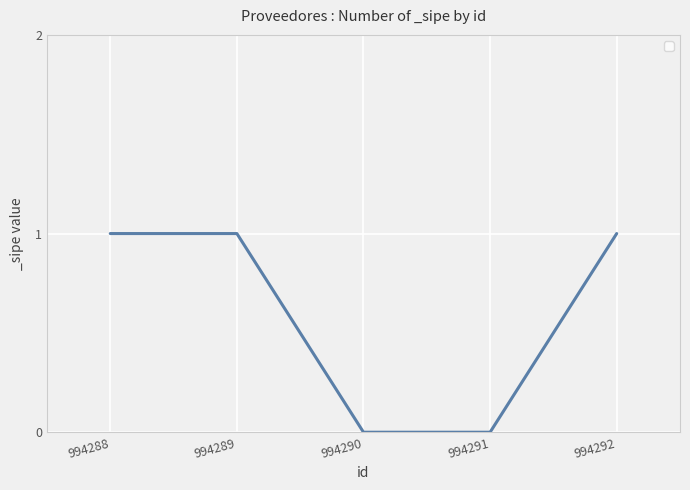

What is the difference between the maximum and minimum values?

1